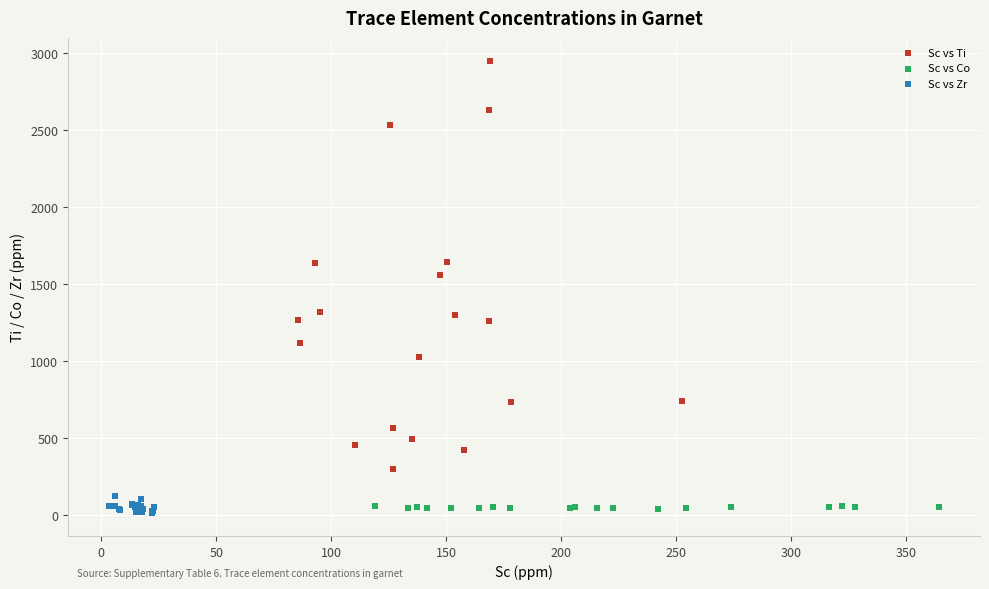

Which series has the widest spread of Y values?

Sc vs Ti